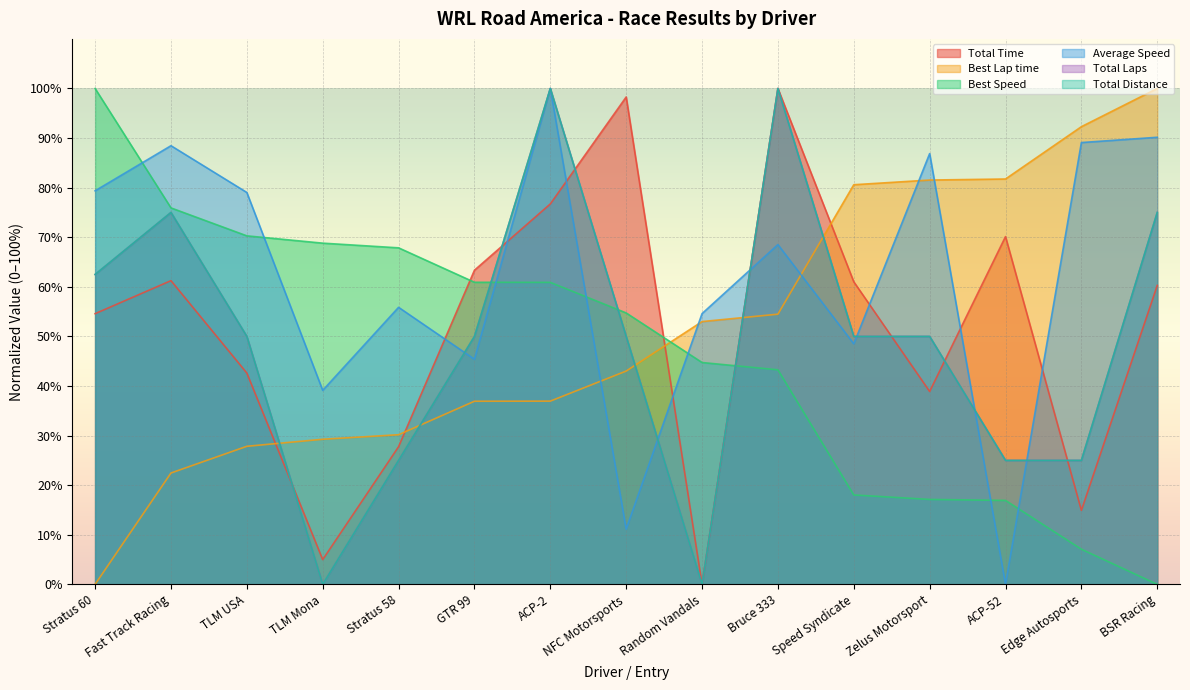

Which category has the highest value in the Total Laps series?

ACP-2